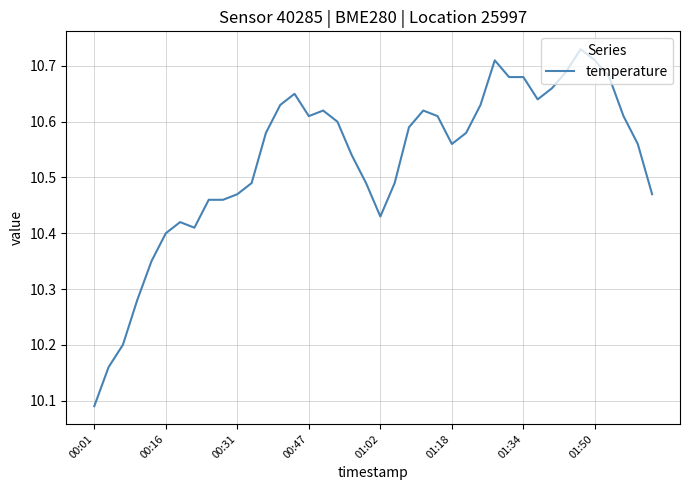

What is the difference between the maximum and minimum values?

0.6